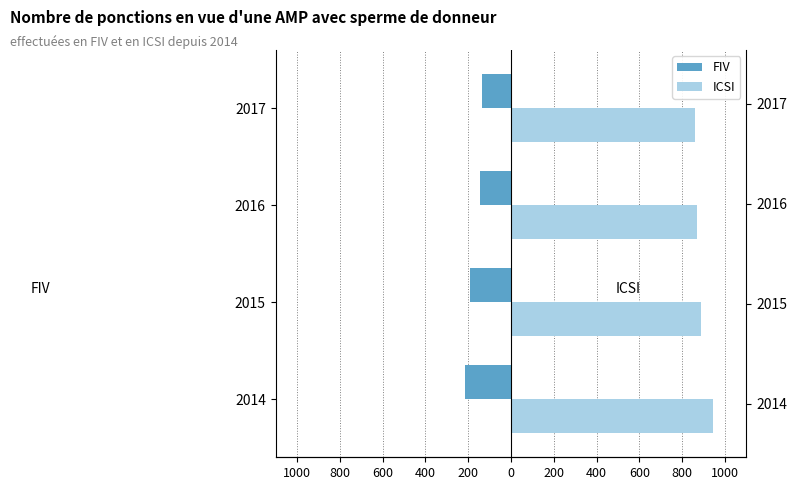

How many series are shown in this chart?

2